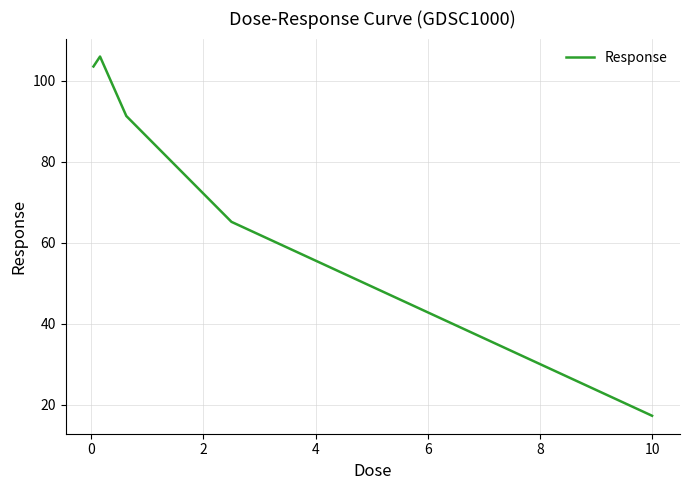

What is the minimum value shown in the chart?

17.2